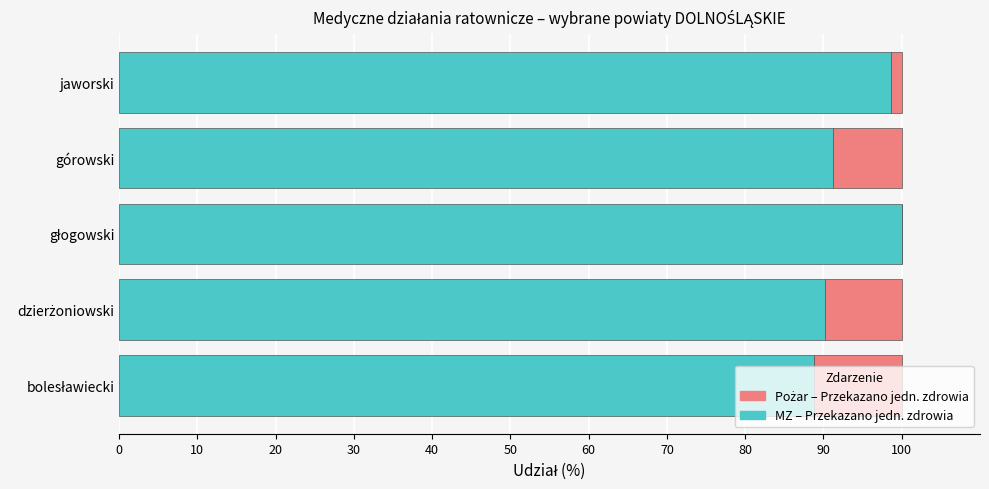

True or false: MZ – Przekazano jedn. zdrowia has a value of 156.2 at jaworski.

False